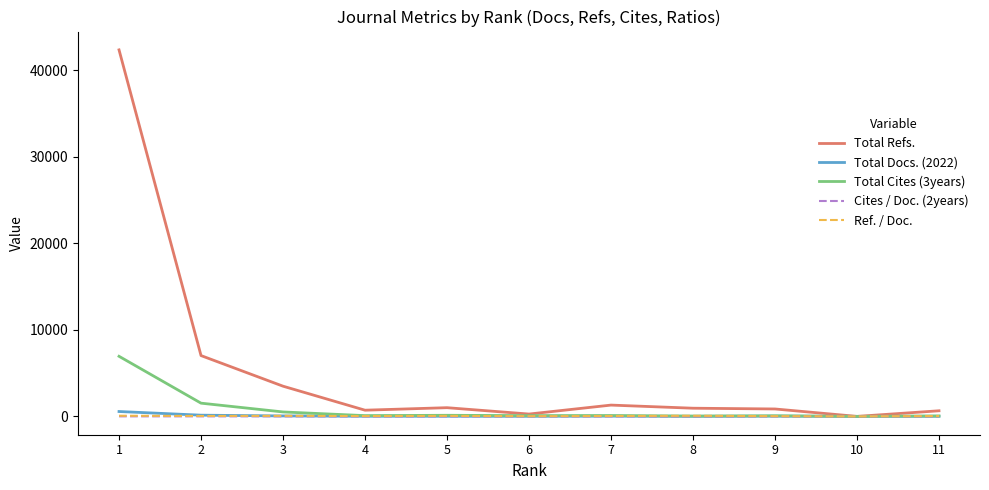

Which series has the largest range (max minus min)?

Total Refs.